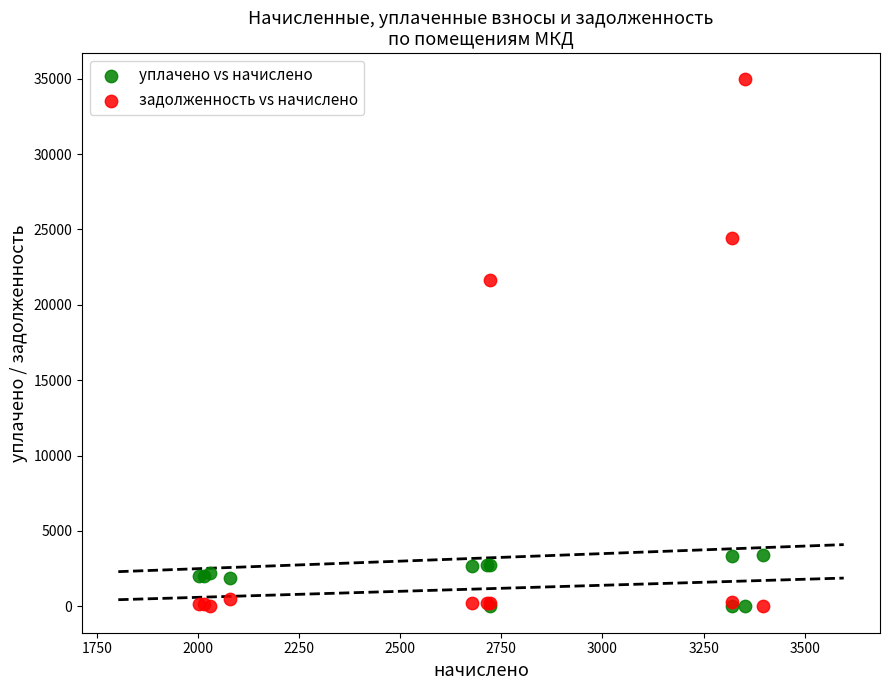

In the задолженность vs начислено series, what Y value is closest to 17473?

21622.6